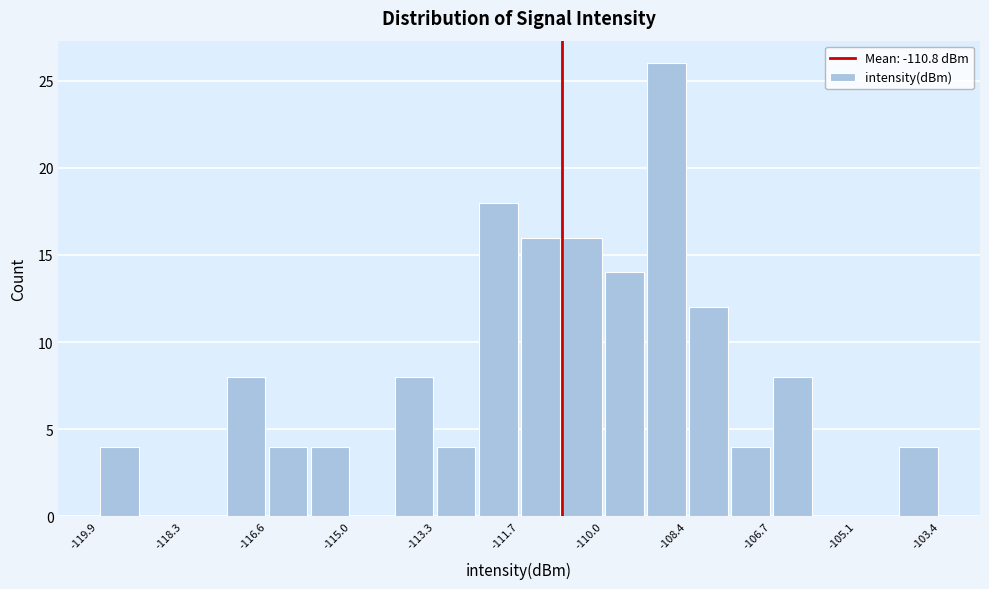

How tall is the bar that spans -120.0 to -119.0 on the x-axis? Neither the bar edges nor the heights are printed on the chart, so give them approximately, as read against the axes.

4